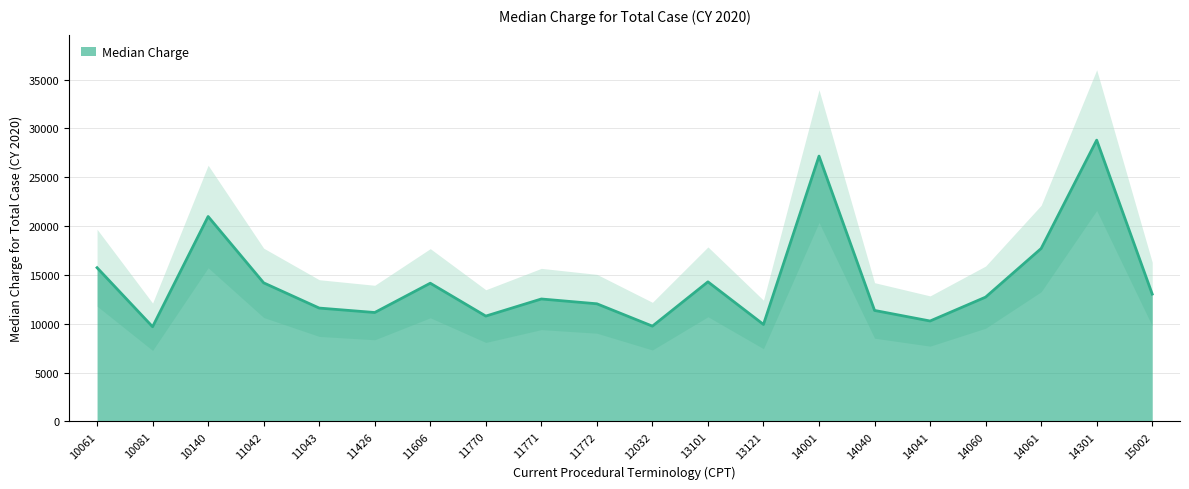

Does the chart have visible grid lines?

Yes